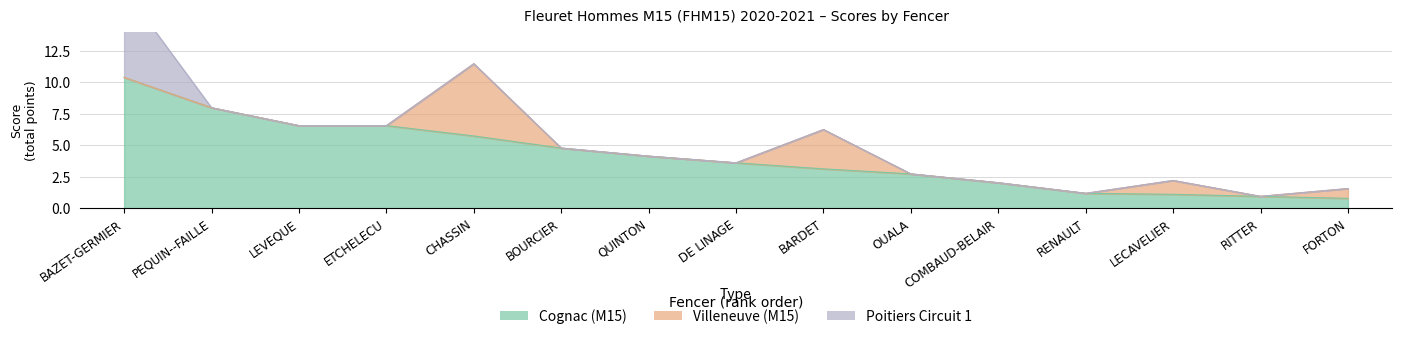

True or false: Cognac (M15) and Villeneuve (M15) cross at least once.

False